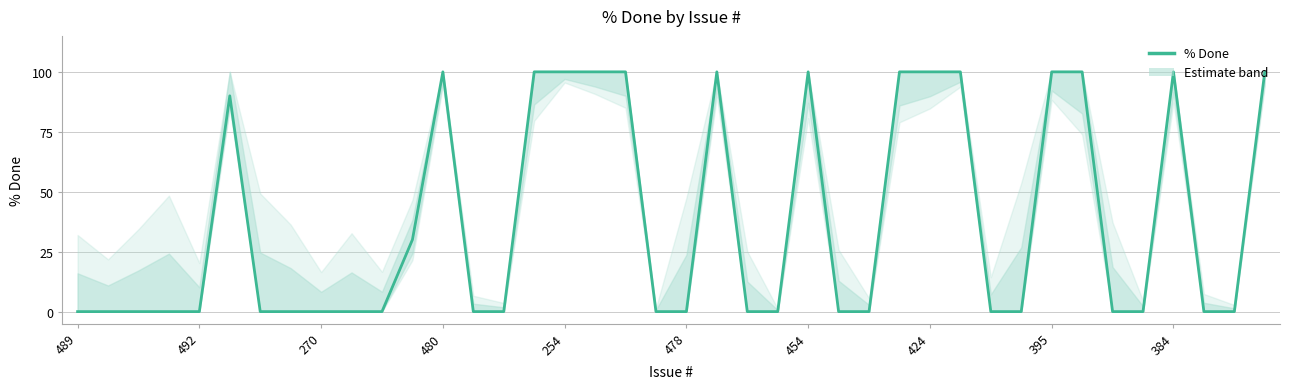

What is the greatest value displayed?

100